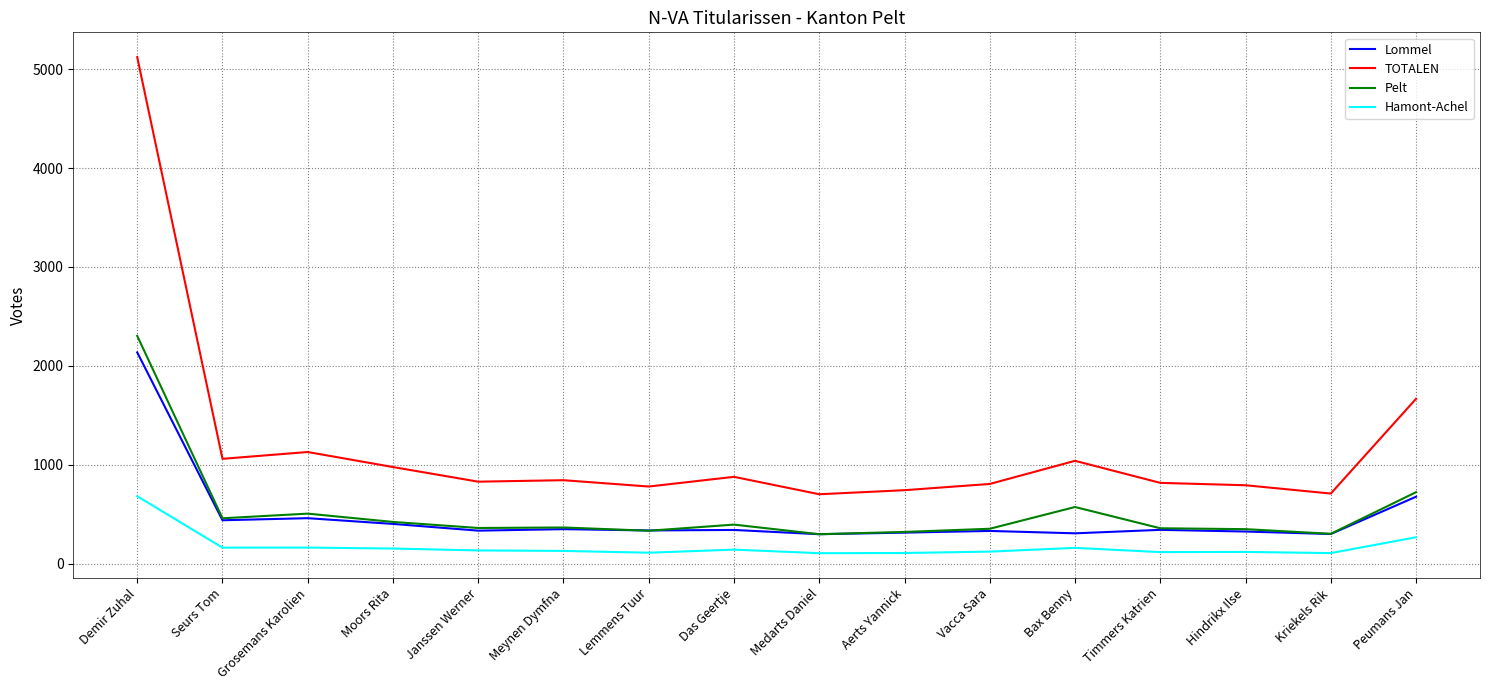

Which category has the highest value in the TOTALEN series?

Demir Zuhal